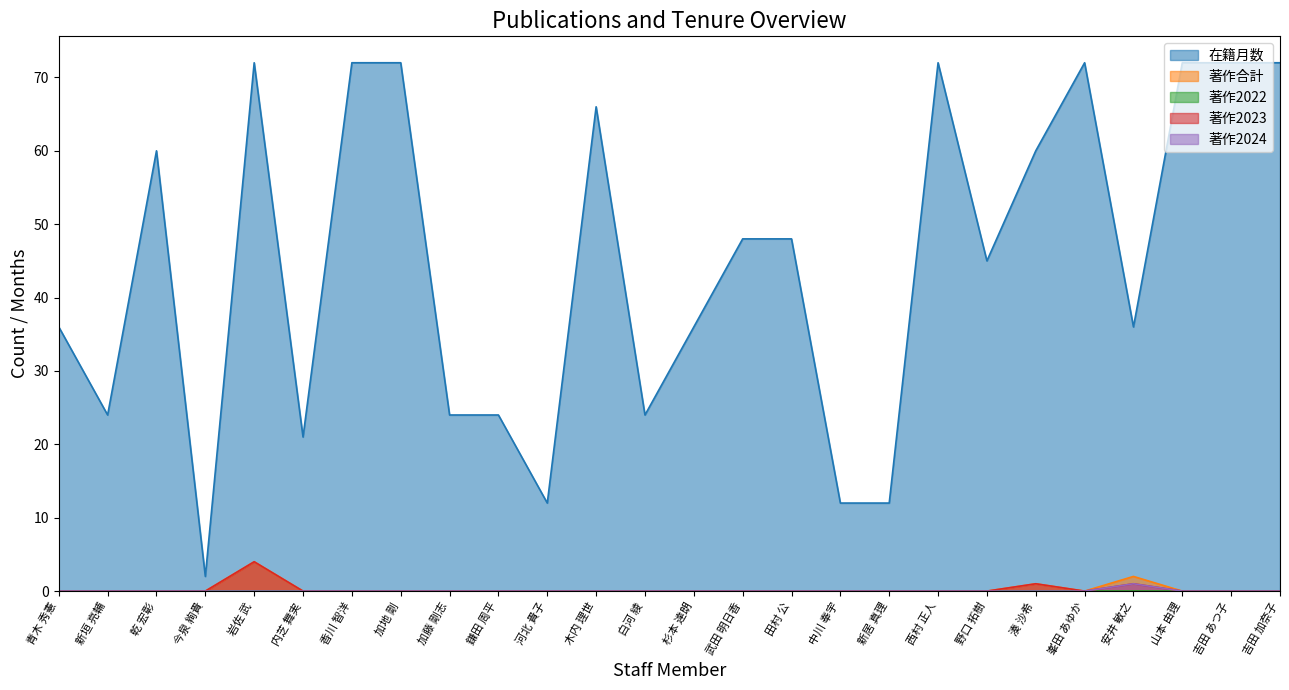

The value of 在籍月数 at 加地 剛 is 72. True or false?

True